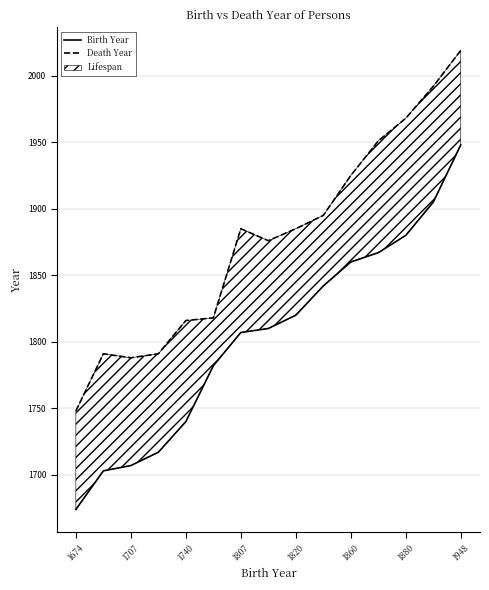

Is the value of Death Year at 1807 greater than the value of Birth Year at 1860?

Yes